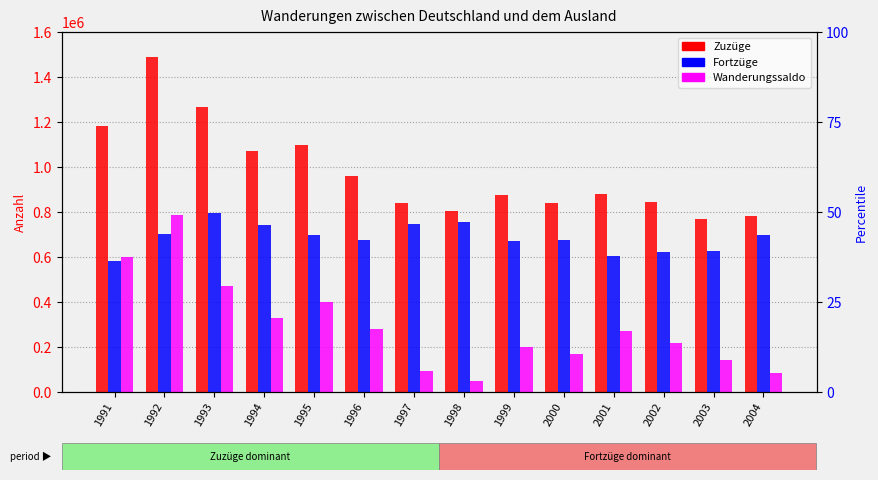

What is the total value across all series at 1999?

1748046